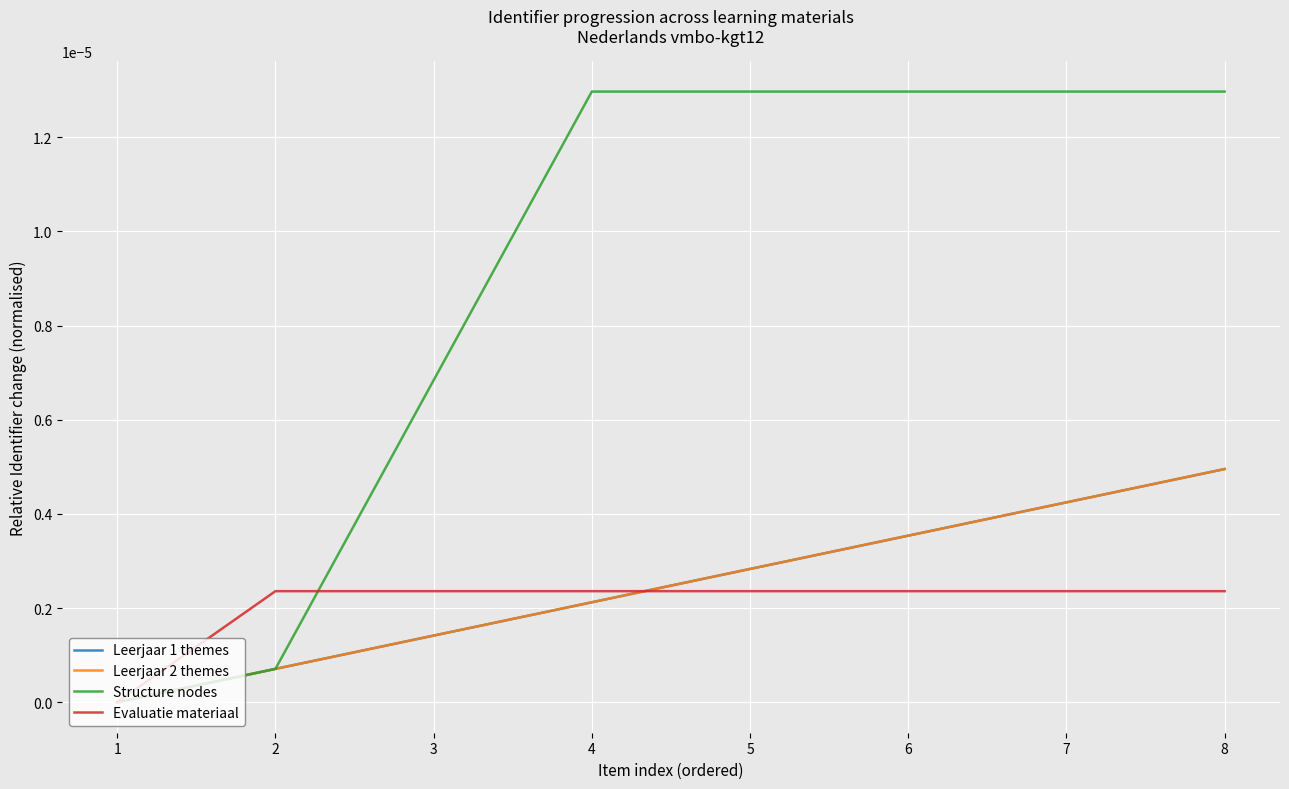

At which label is Leerjaar 2 themes closest to 0?

1